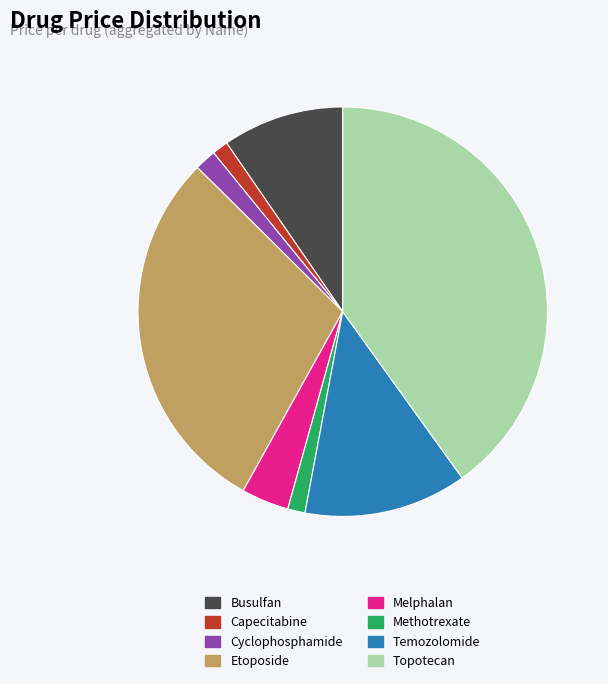

Is the sum of Busulfan and Methotrexate greater than half?

No